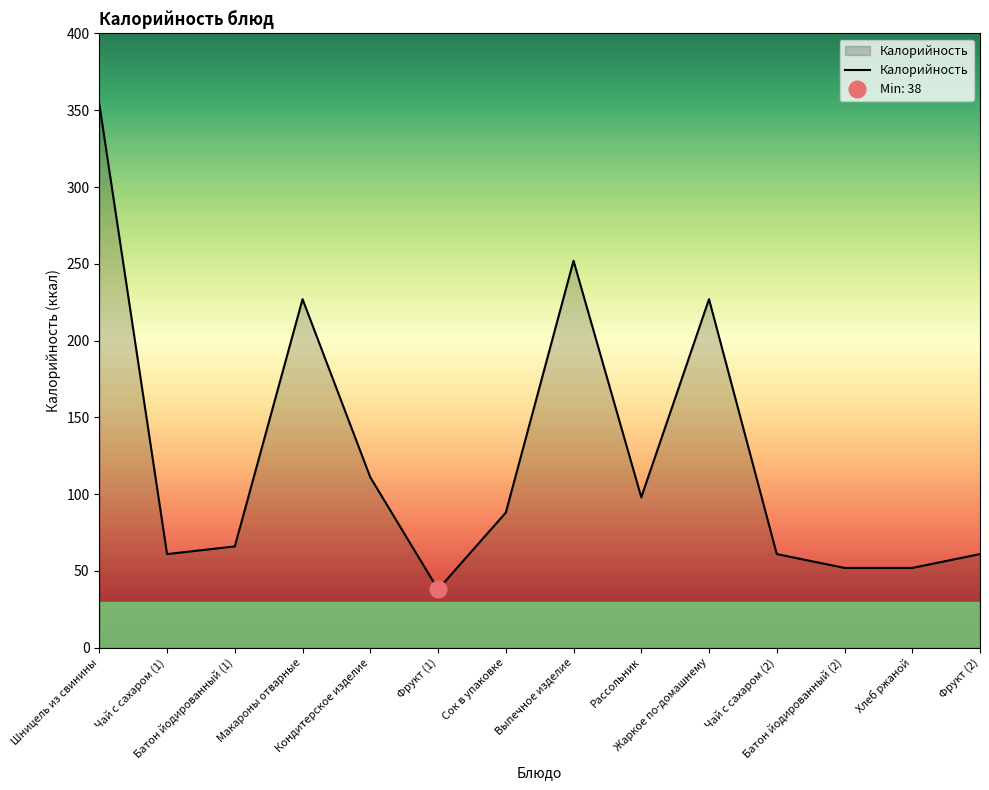

What is the smallest value displayed?

38